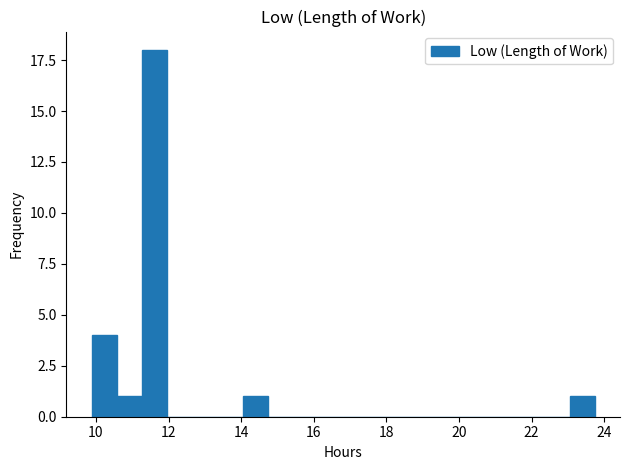

Read against the x-axis, roughly where is the centre of the tallest bar?

11.6